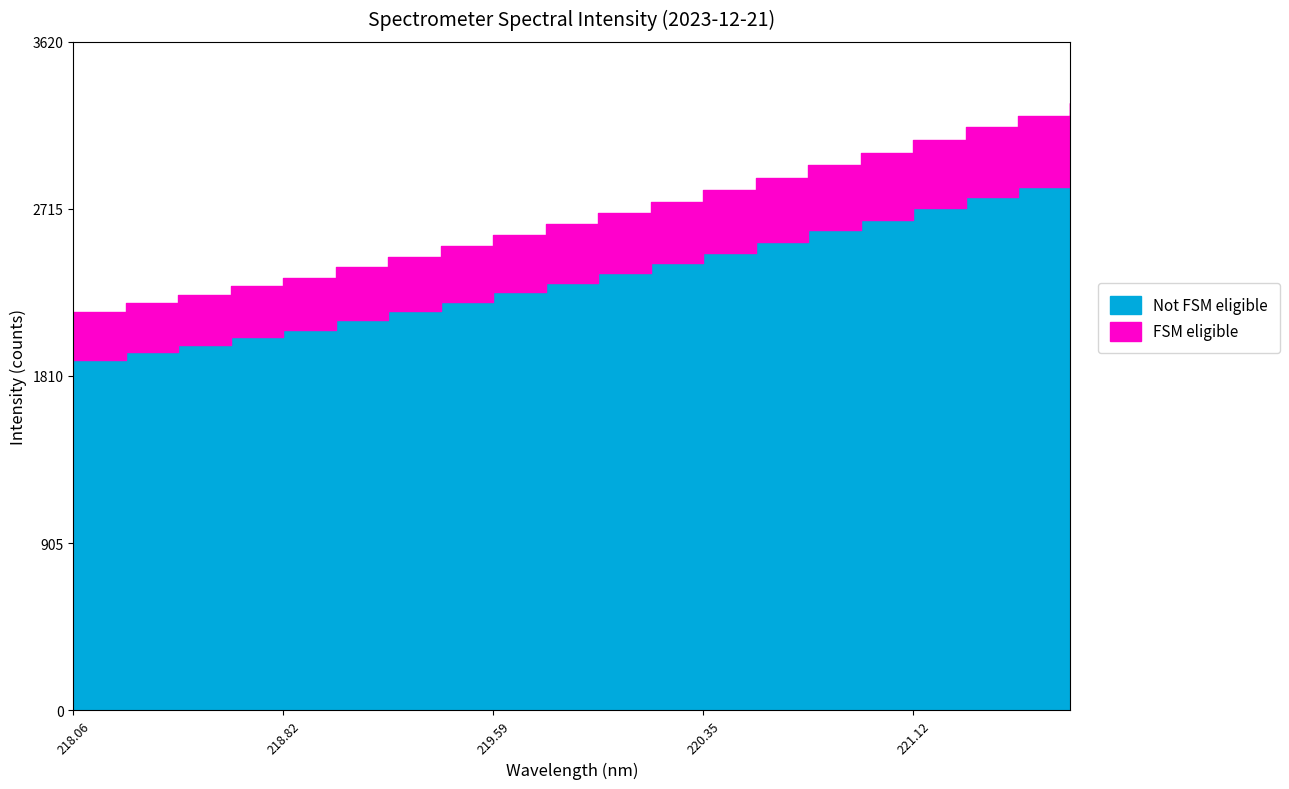

List the labels in order of value, smallest first.

218.0596, 218.2508, 218.442, 218.6332, 218.8244, 219.0156, 219.2067, 219.3979, 219.589, 219.7801, 219.9712, 220.1623, 220.3533, 220.5444, 220.7354, 220.9264, 221.1174, 221.3083, 221.4993, 221.6902